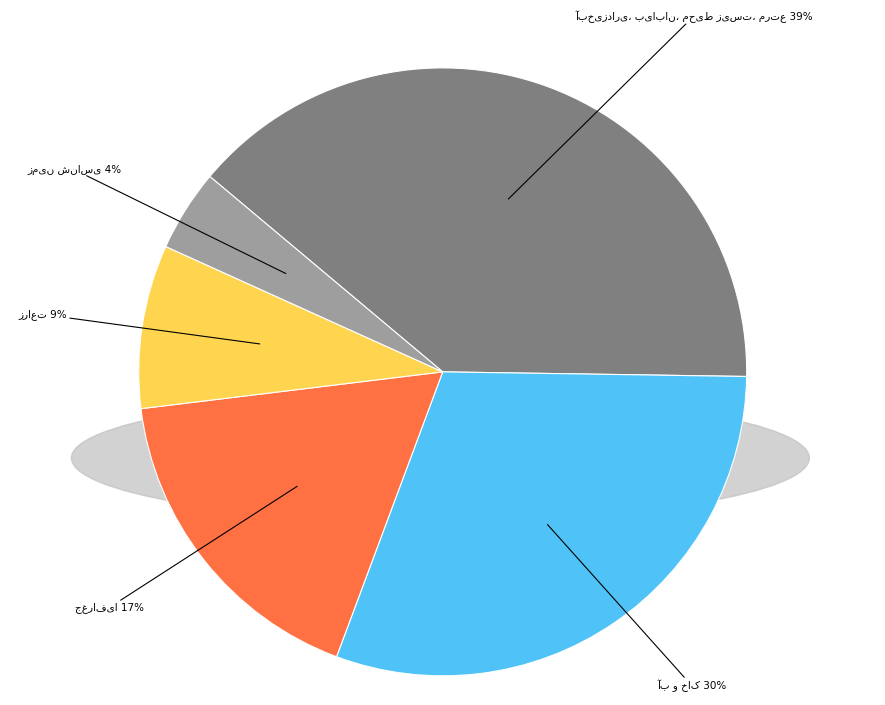

To the nearest percent, what is the difference between the largest and smallest slice percentages?

35%